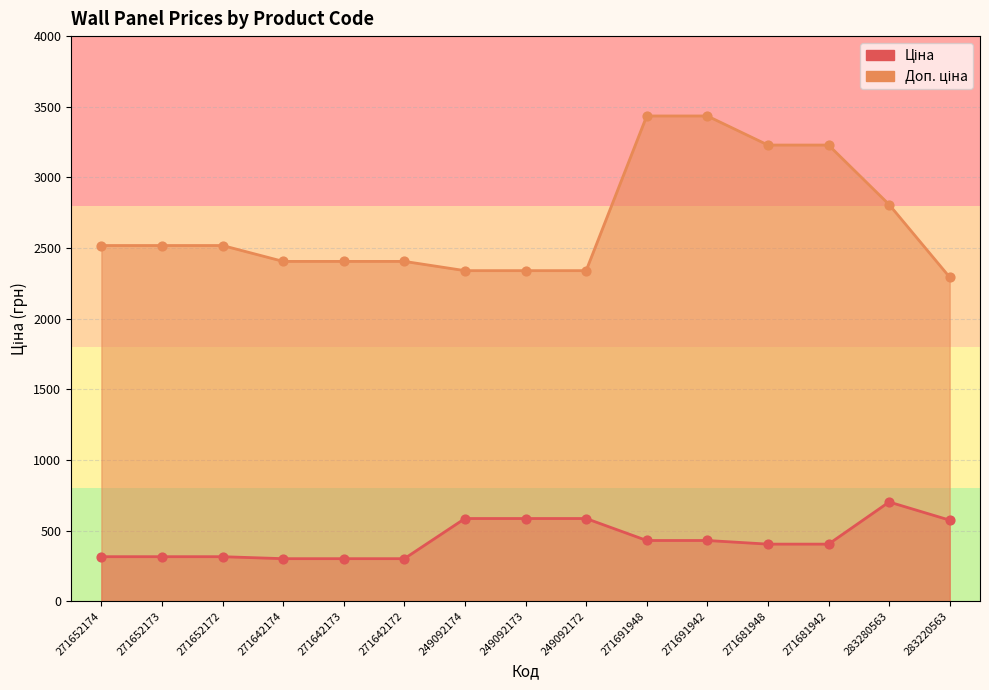

Which series has the largest Y range (max minus min)?

Доп. ціна